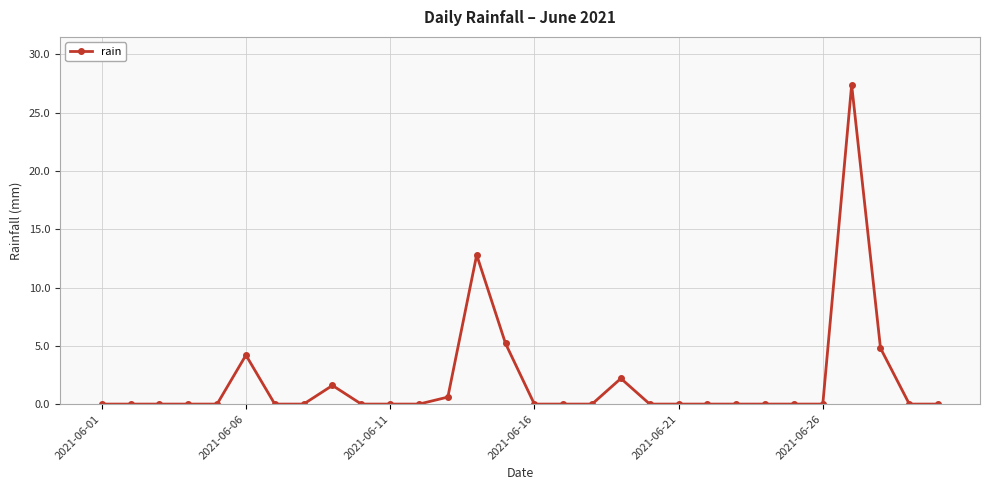

Reading right to left, what are all the values shown in this chart?

0.0	0.0	4.8	27.4	0.0	0.0	0.0	0.0	0.0	0.0	0.0	2.2	0.0	0.0	0.0	5.2	12.8	0.6	0.0	0.0	0.0	1.6	0.0	0.0	4.2	0.0	0.0	0.0	0.0	0.0